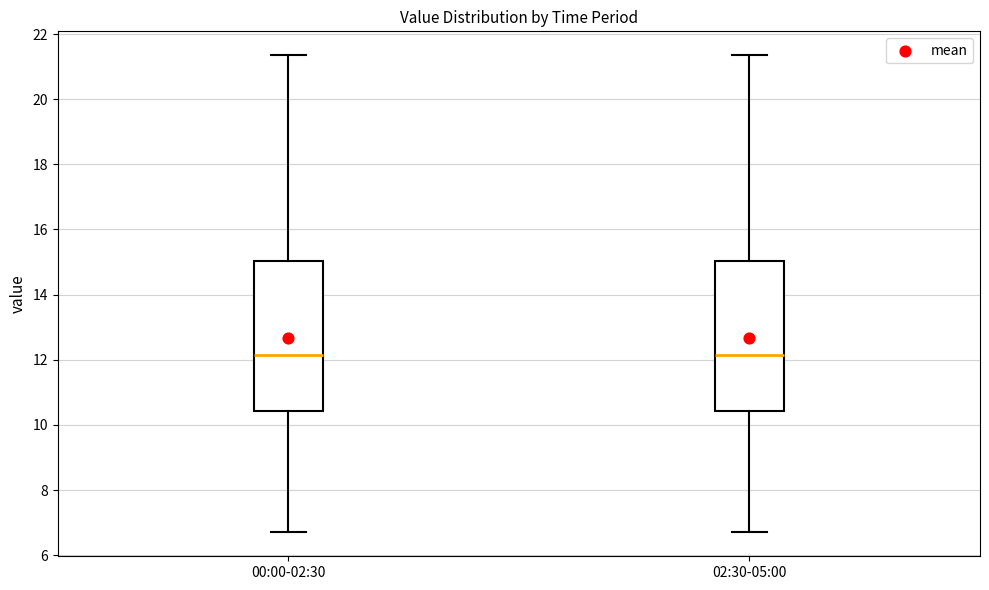

Where is the upper edge of the box for 02:30-05:00 on the y-axis? The values are not printed on the chart, so give them approximately, as read against the axis.

15.0